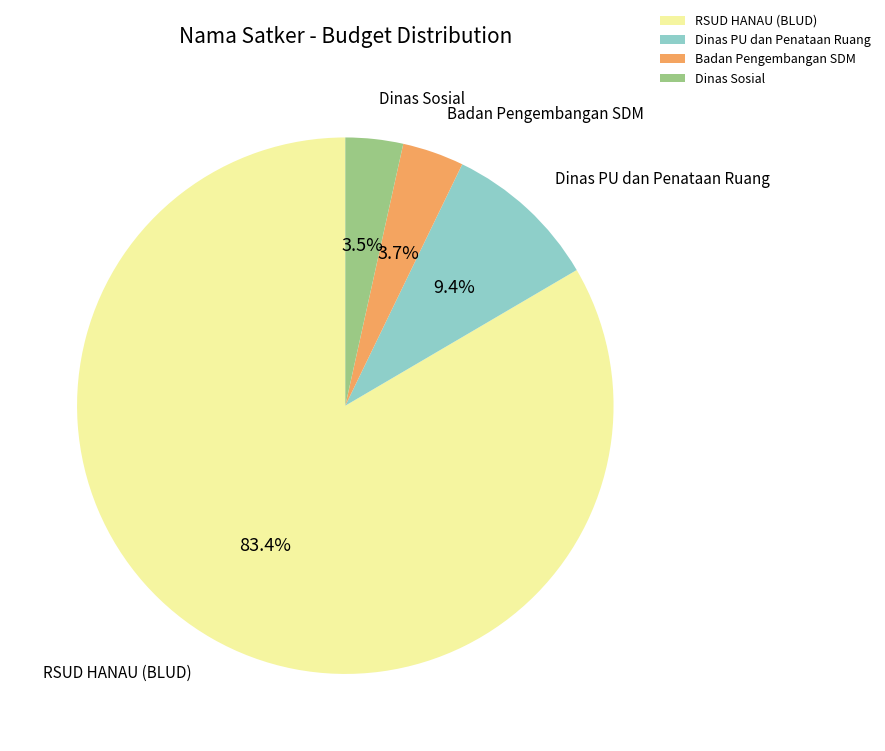

Is RSUD HANAU (BLUD) the majority of the pie?

Yes